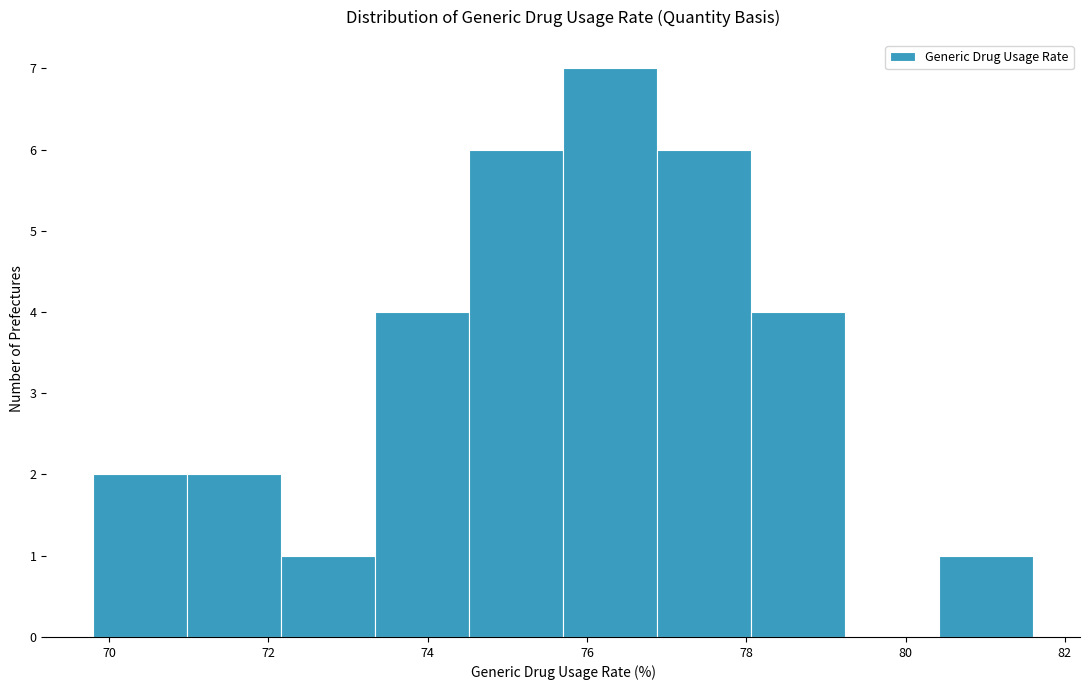

Over which range of the x-axis is the bar tallest?

75.70 to 76.88